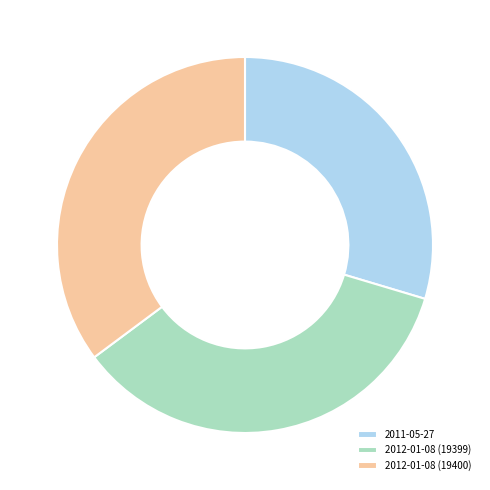

The 2012-01-08 (19399) slice represents 24% of the pie. True or false?

False